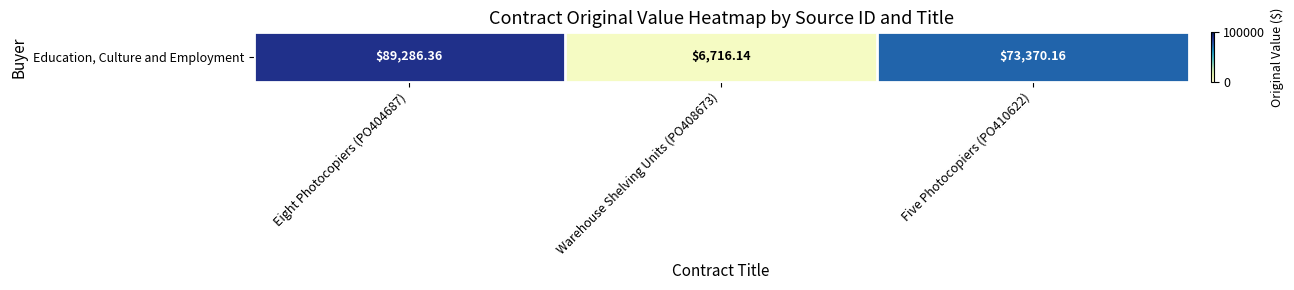

Reading left to right, list all the values displayed in this chart.

89286.4	6716.1	73370.2